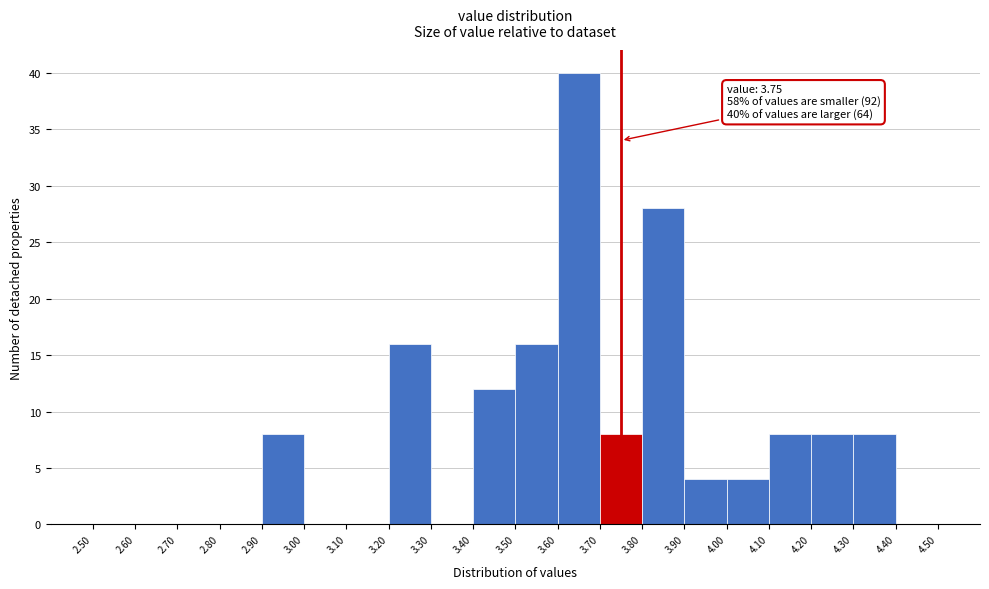

Which range on the x-axis has the tallest bar?

3.60 to 3.70